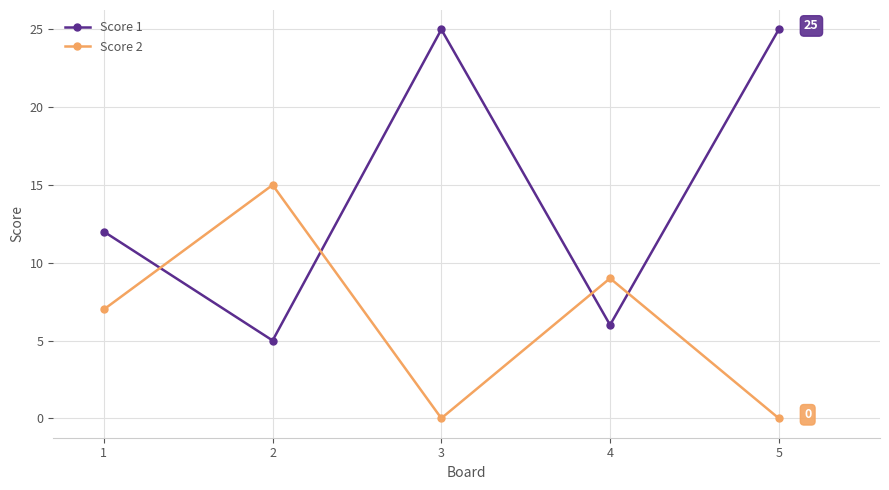

Is it true that Score 1 equals 3 at 1?

False